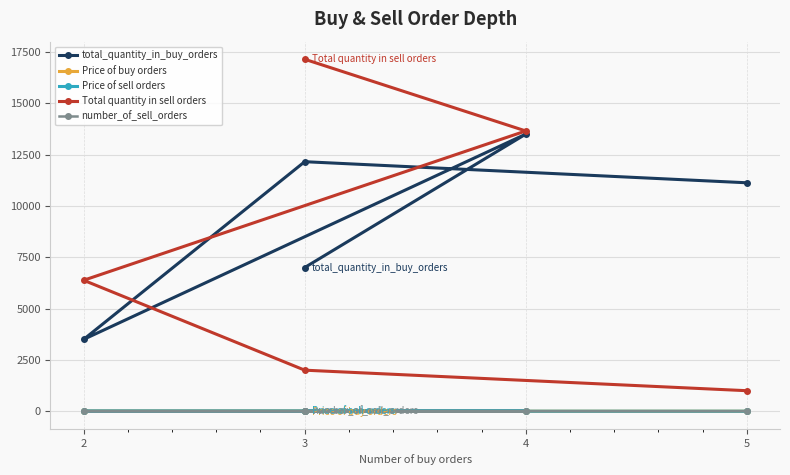

True or false: number_of_sell_orders has a value of 7.0 at 4.

True